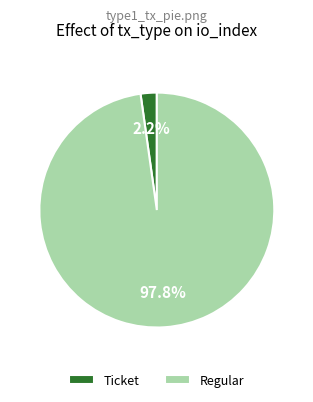

To the nearest percent, what is the difference between the Ticket and Regular slice percentages?

96%